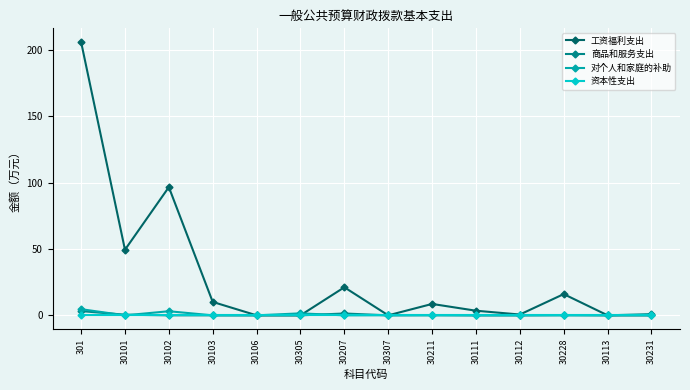

What is the value of the 工资福利支出 point at the 12th from the left?

16.0